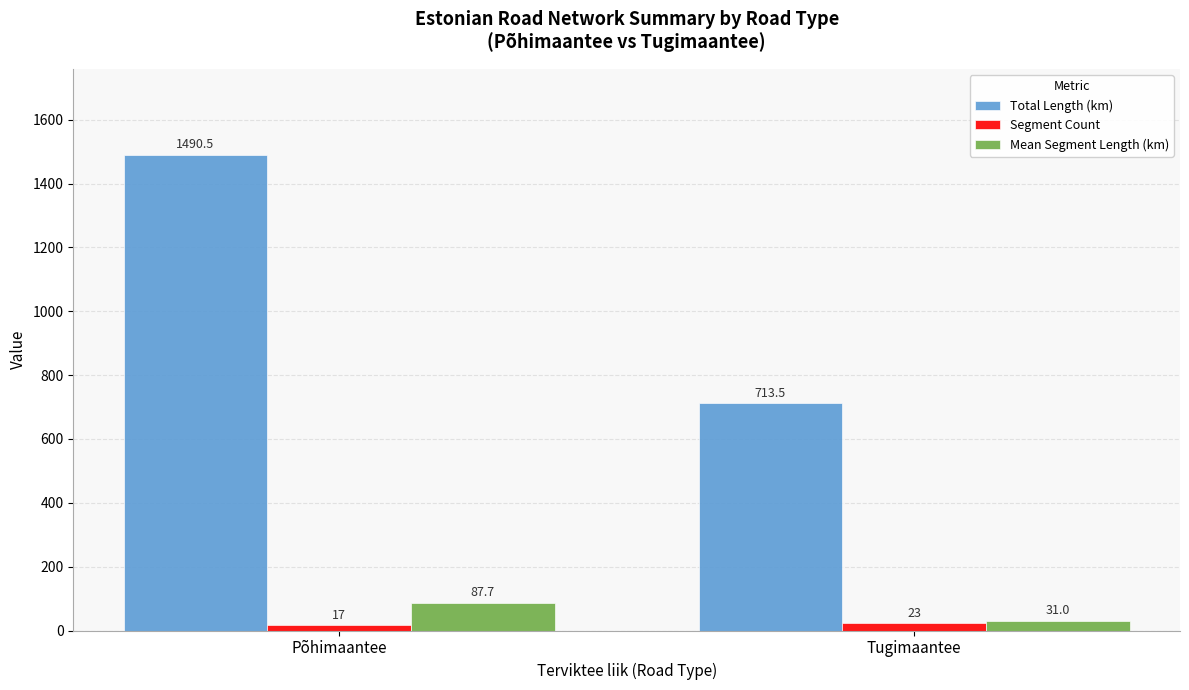

What is the sum of the Segment Count values at Tugimaantee and Põhimaantee?

40.0